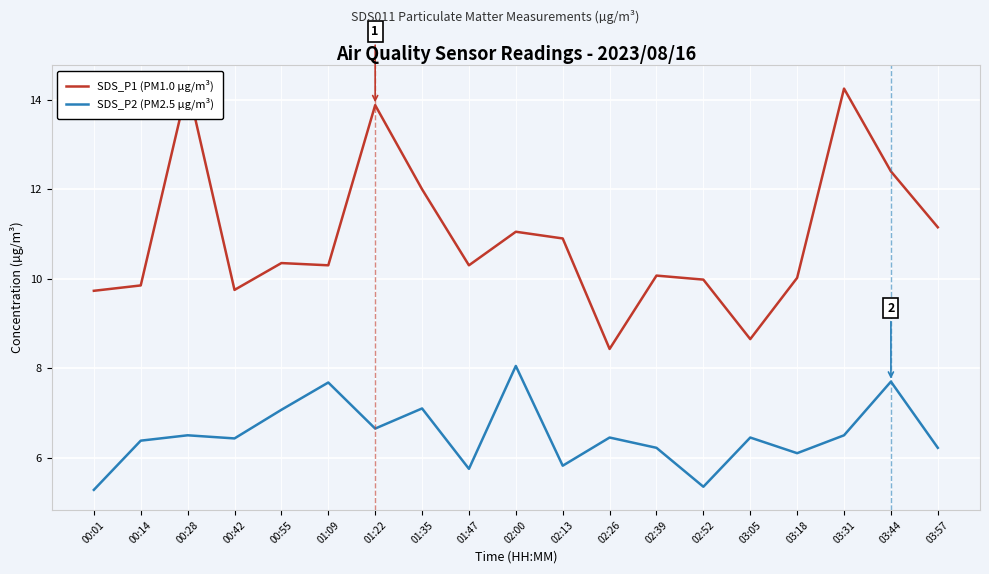

True or false: SDS_P1 (PM1.0 µg/m³) has more than 1 points higher than both neighbors.

True